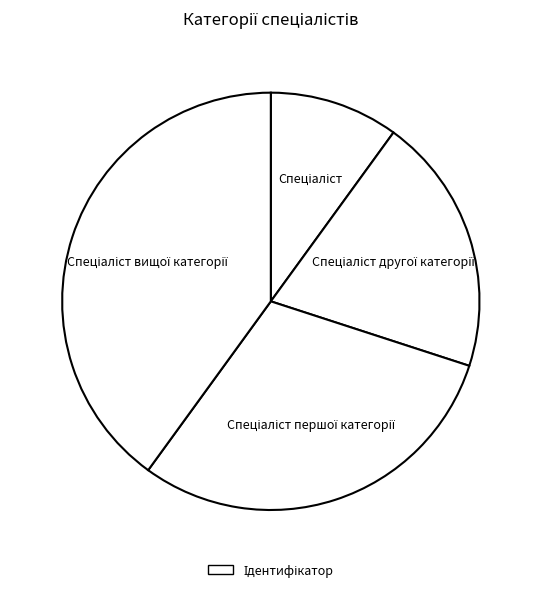

Does any single category account for the majority?

No